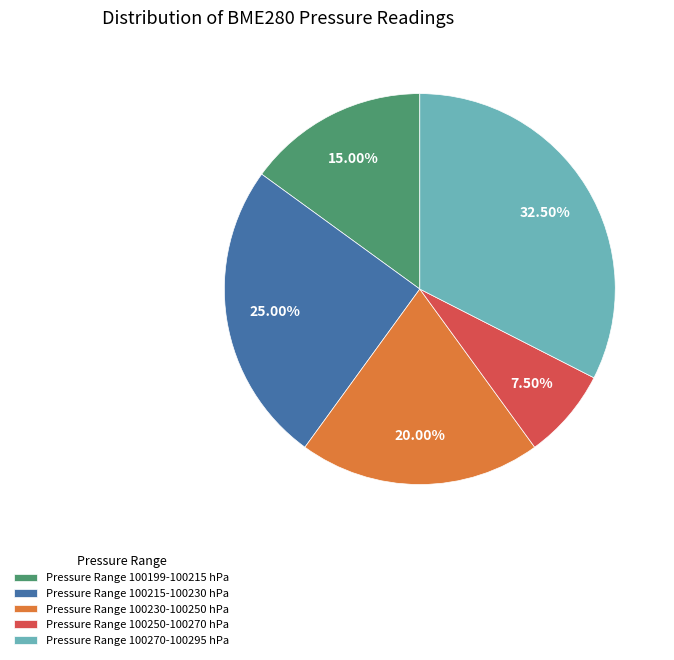

Does Pressure Range 100215-100230 hPa account for over 50% of the chart?

No